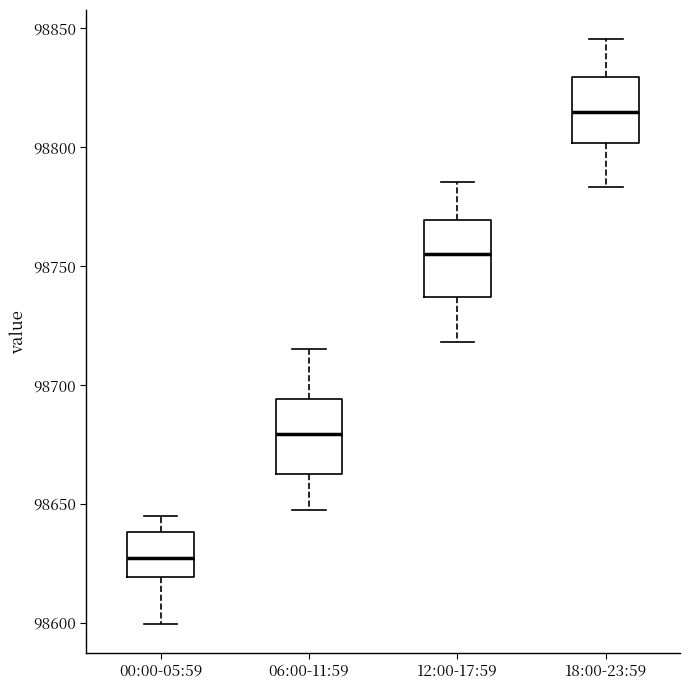

Reading left to right, read every box against the y-axis: the position of its median line, the range the box covers, and the ends of its whiskers. The values are not printed on the chart, so give them approximately, as read against the axis.

00:00-05:59: median 98625, box 98620 to 98640, whiskers 98600 to 98645
06:00-11:59: median 98680, box 98665 to 98695, whiskers 98645 to 98715
12:00-17:59: median 98755, box 98735 to 98770, whiskers 98720 to 98785
18:00-23:59: median 98815, box 98800 to 98830, whiskers 98785 to 98845